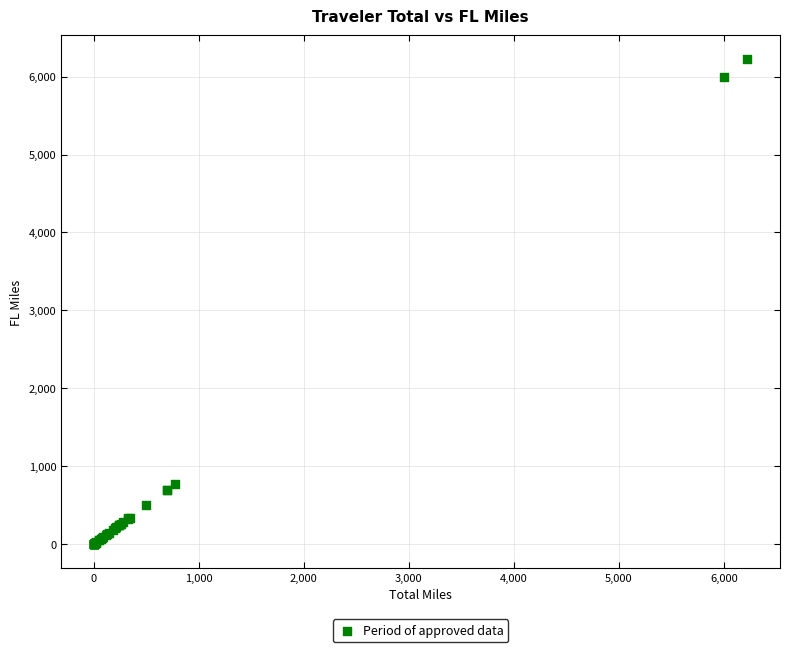

What Y value in the scatter plot is closest to 3111?

769.1